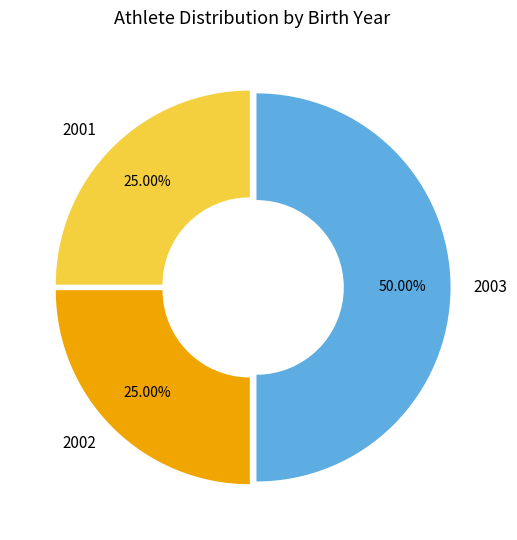

What is the ratio of the value at 2003 to the value at 2001?

2.0